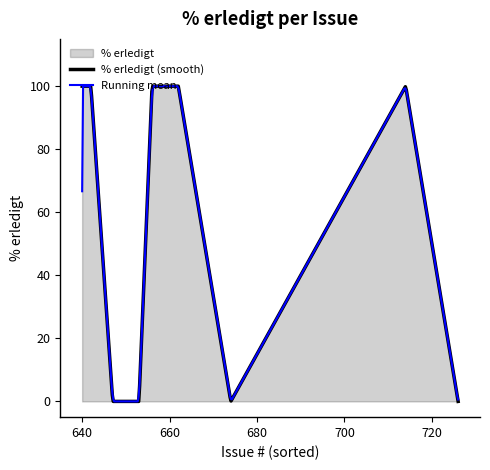

What is the highest value of the % erledigt (smooth) series?

100.0